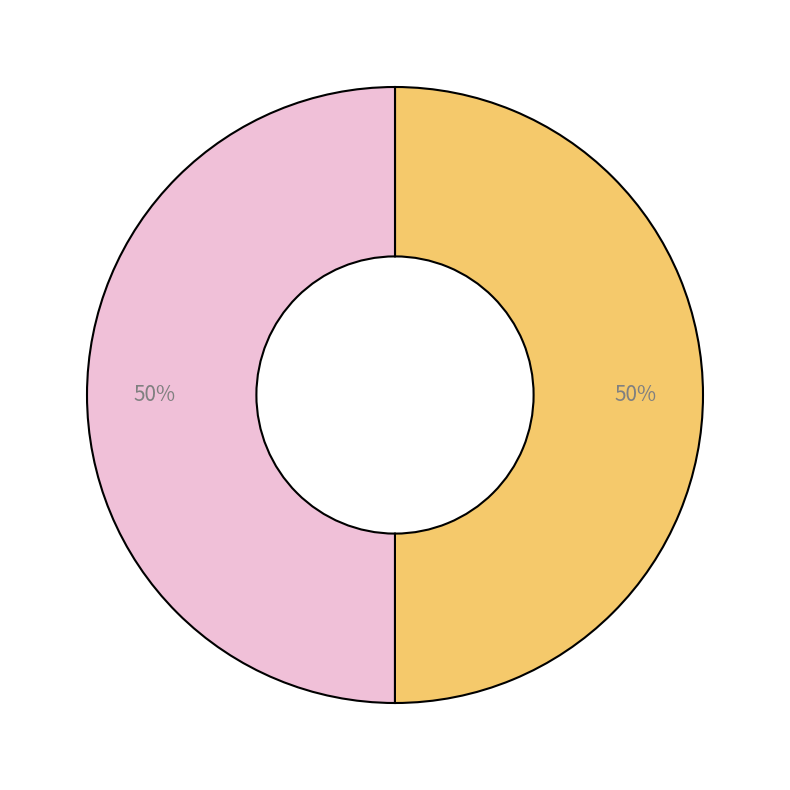

To the nearest percent, what is the average slice percentage?

50%